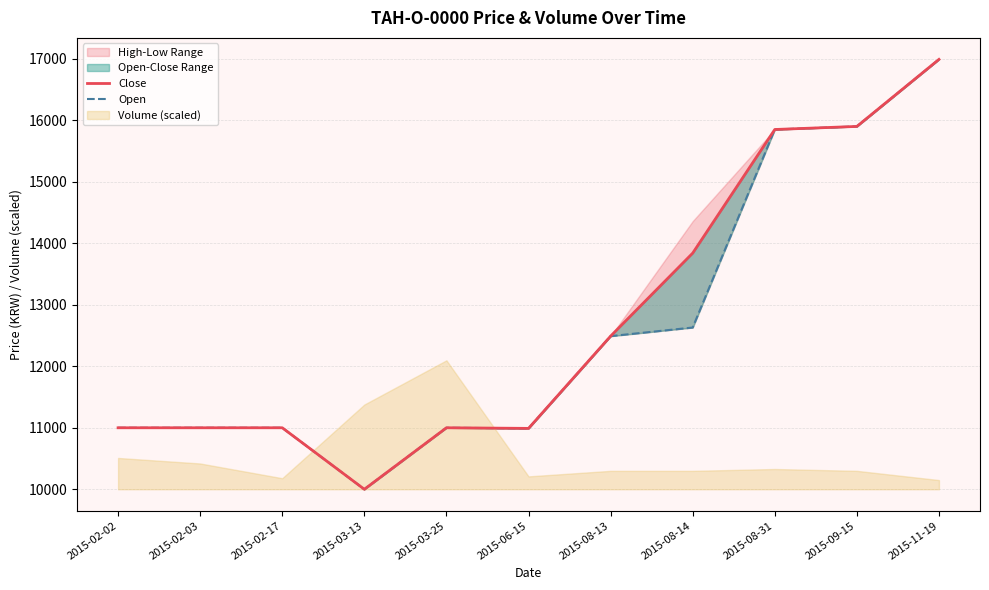

Rank the series at 2015-08-31 from highest to lowest value.

Close, Open